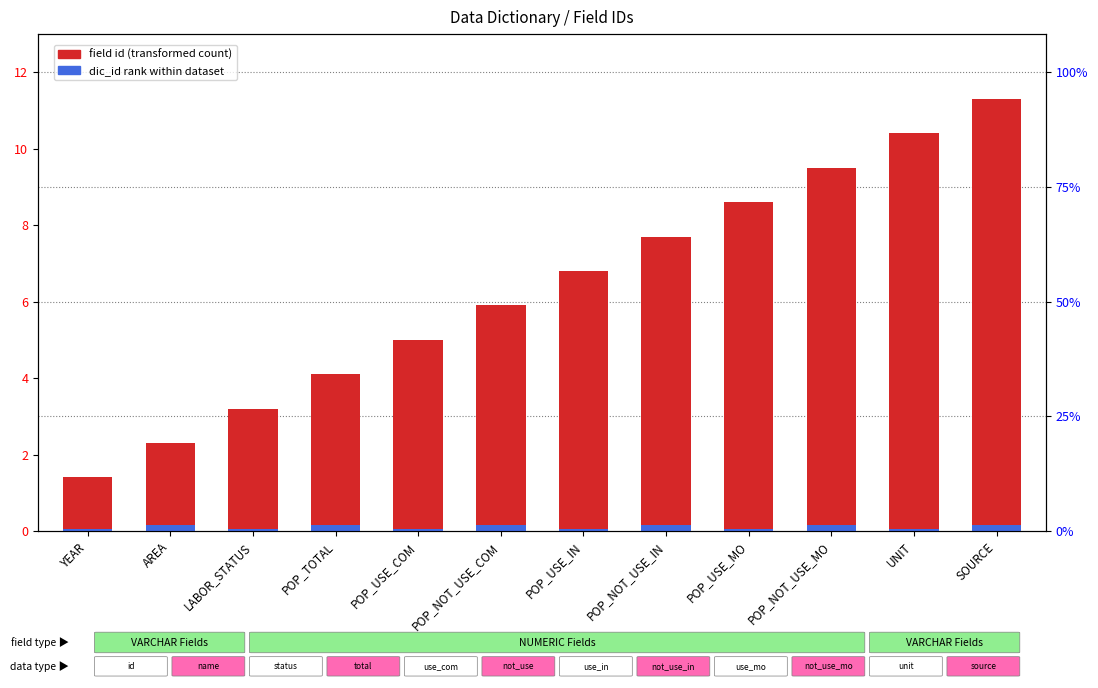

What is the average value of the dic_id rank within dataset series?

0.1